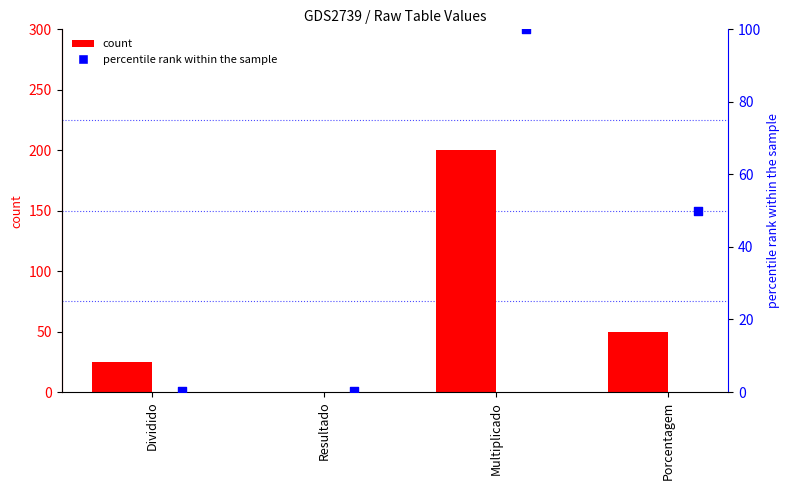

Which series contains the highest Y value?

count